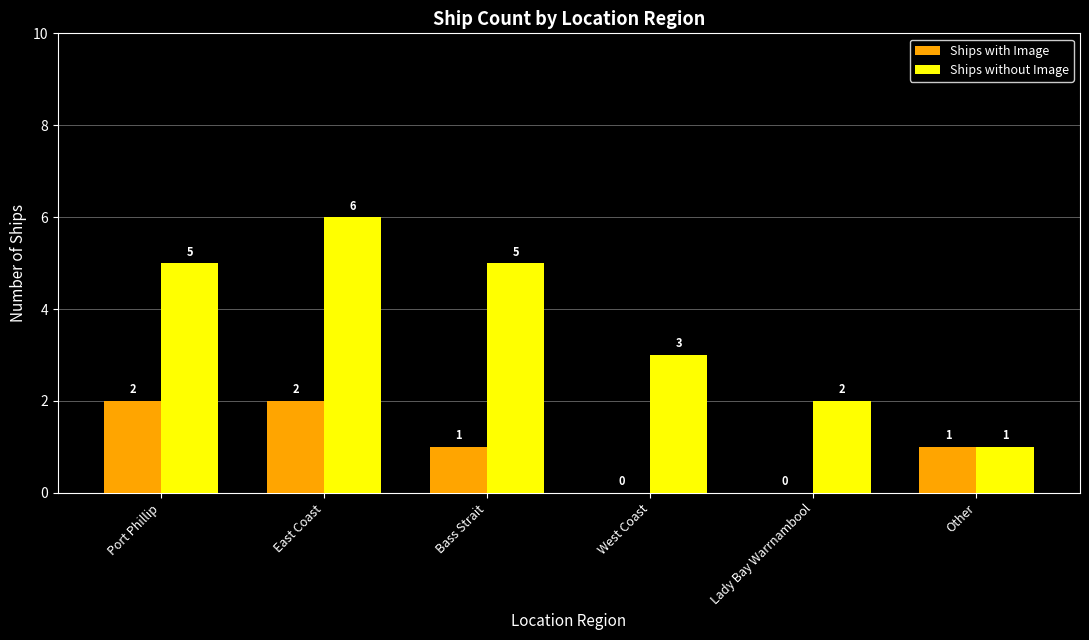

Between East Coast and Lady Bay Warrnambool, which series saw the biggest shift?

Ships without Image